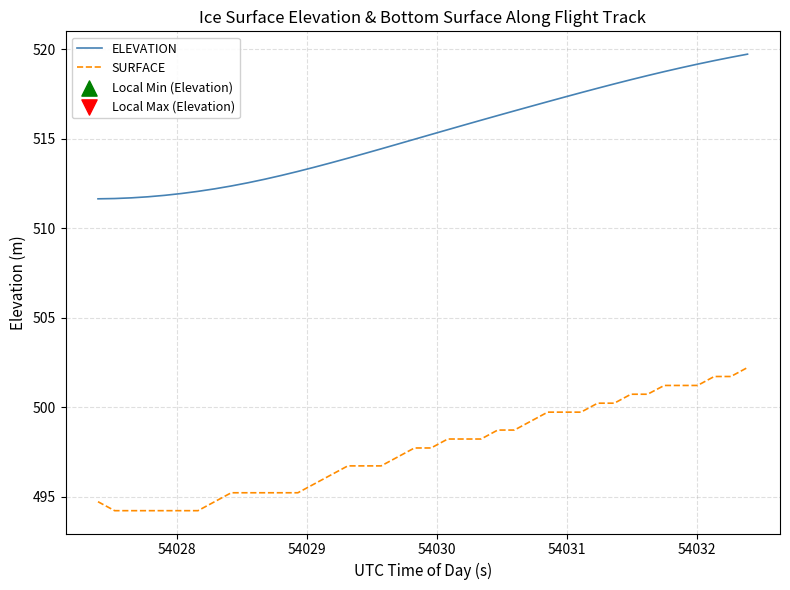

List the series in order of their peak value, lowest first.

SURFACE, ELEVATION